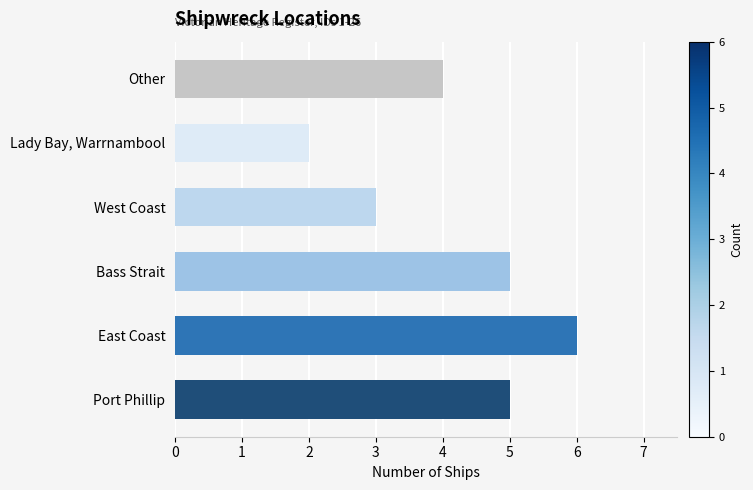

What is the greatest value displayed?

6